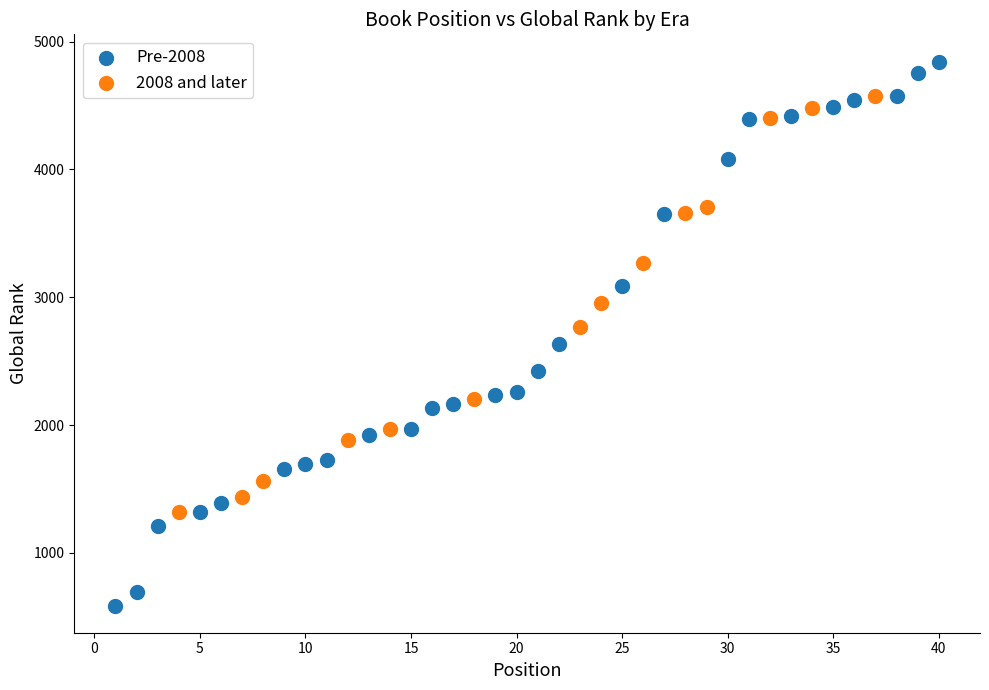

Which series contains the lowest Y value?

Pre-2008